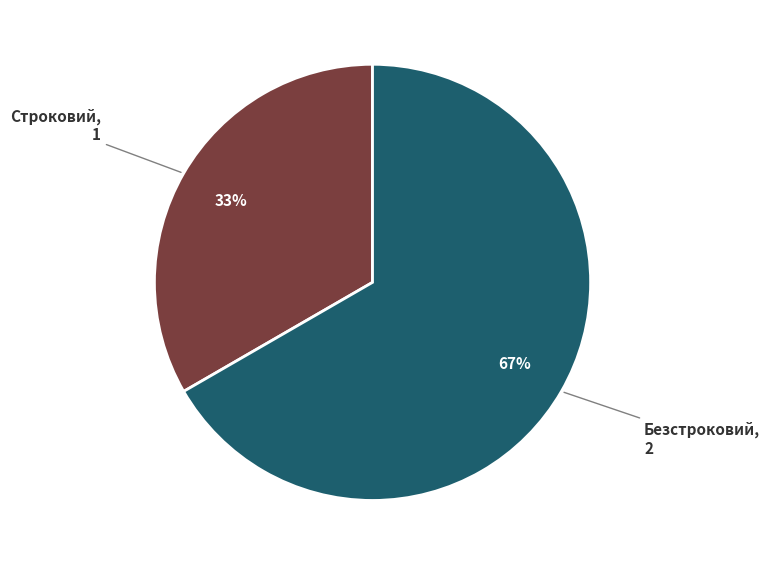

Is there any slice that represents more than half of the pie?

Yes